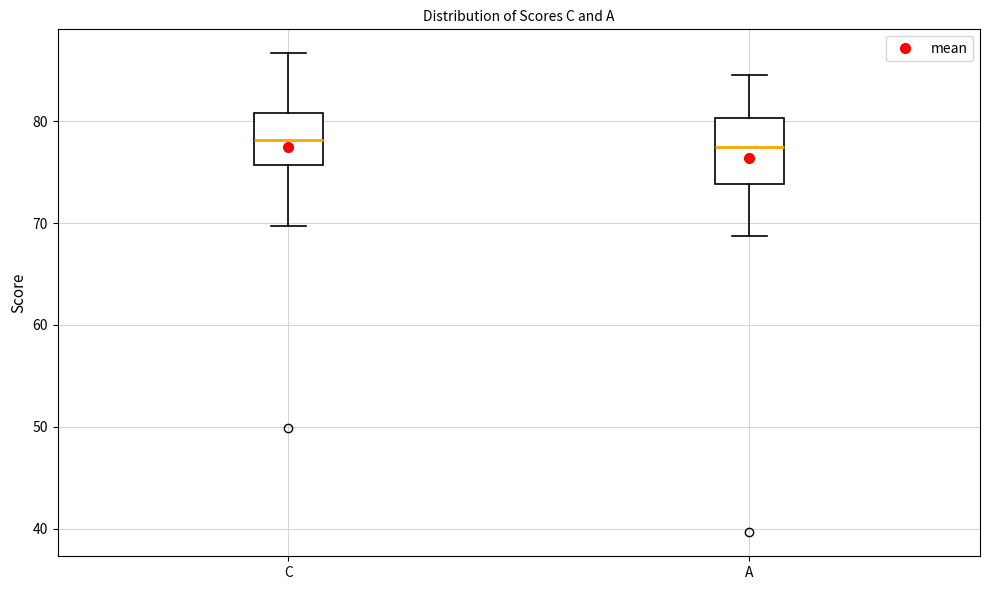

Reading left to right, read every box against the y-axis: the position of its median line, the range the box covers, and the ends of its whiskers. The values are not printed on the chart, so give them approximately, as read against the axis.

C: median 78, box 76 to 81, whiskers 70 to 87
A: median 77, box 74 to 80, whiskers 69 to 85